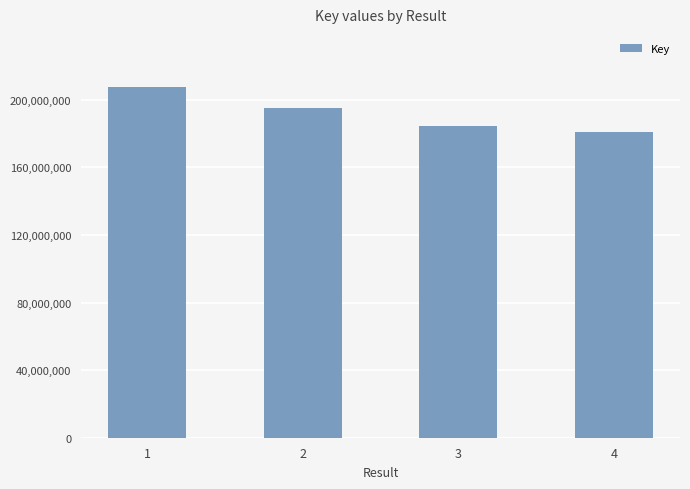

What is the maximum value shown in the chart?

207767616